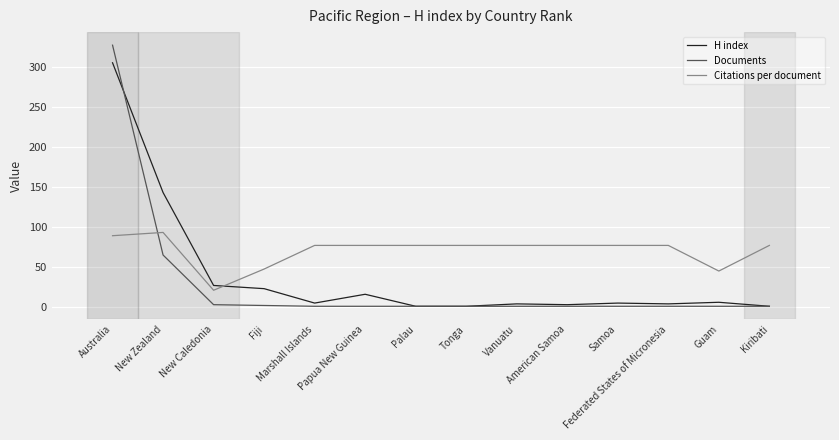

In H index, how many points are higher than both neighbors (excluding endpoints)?

4